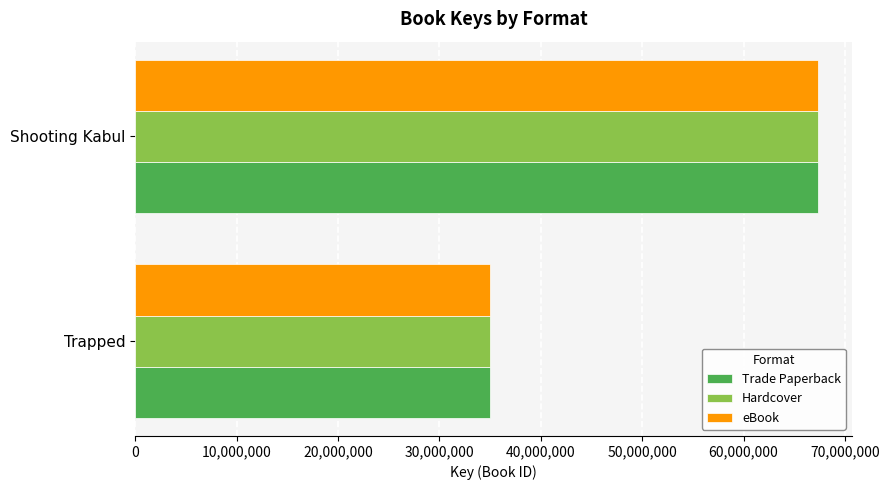

What are all the series names shown in the legend?

Trade Paperback, Hardcover, eBook